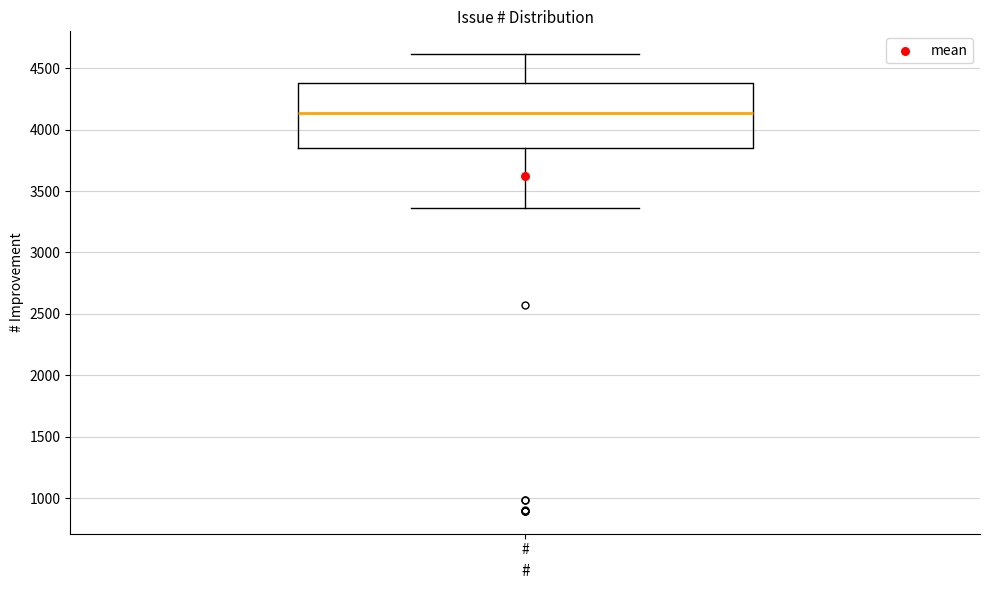

Where does the lower whisker of the box for # end on the y-axis? The values are not printed on the chart, so give them approximately, as read against the axis.

3350